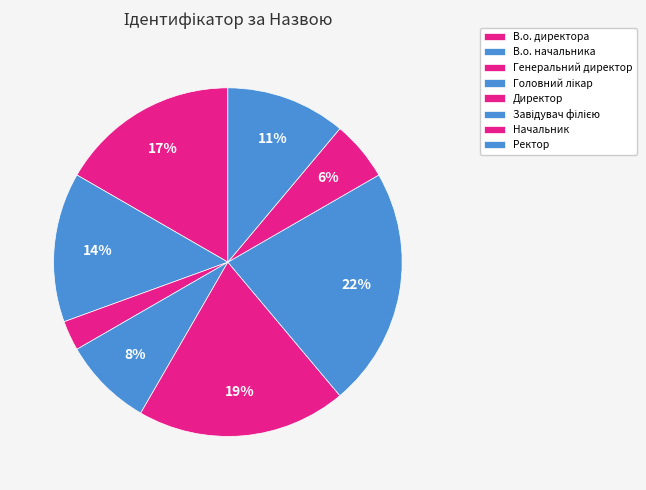

True or false: В.о. директора accounts for 10% of the total.

False